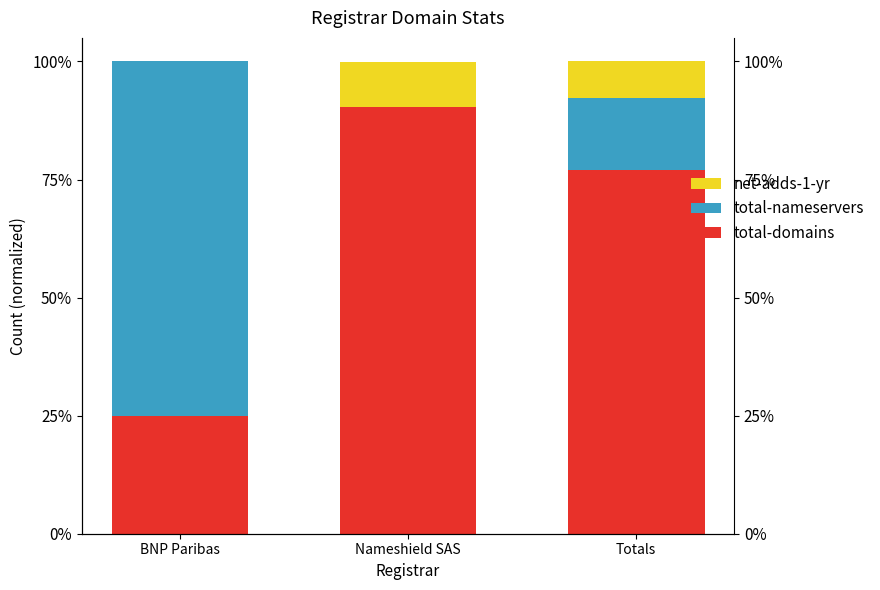

What is the label of the 3rd bar from the right?

BNP Paribas